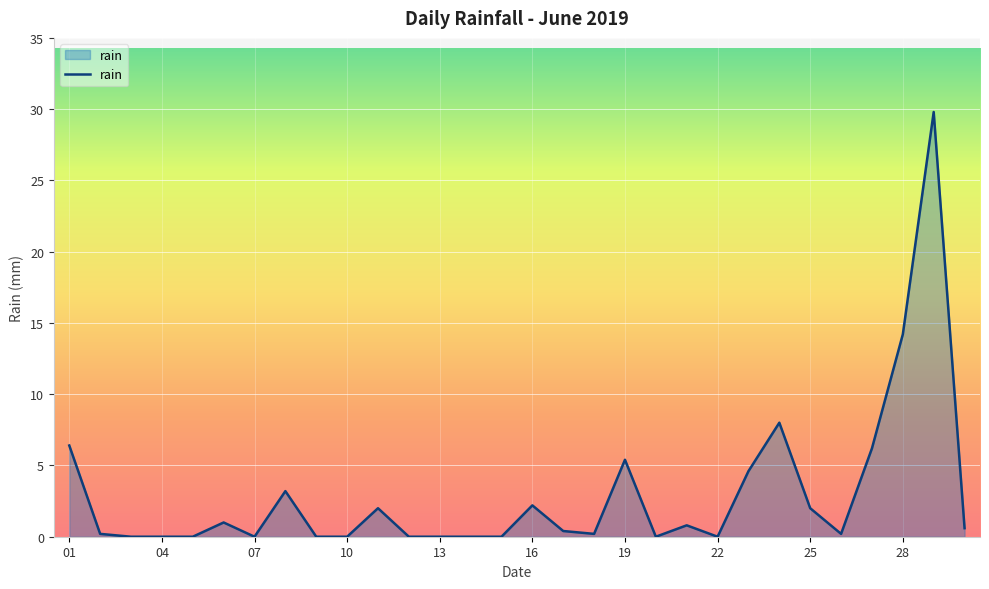

What is the difference between the maximum and minimum values?

29.8